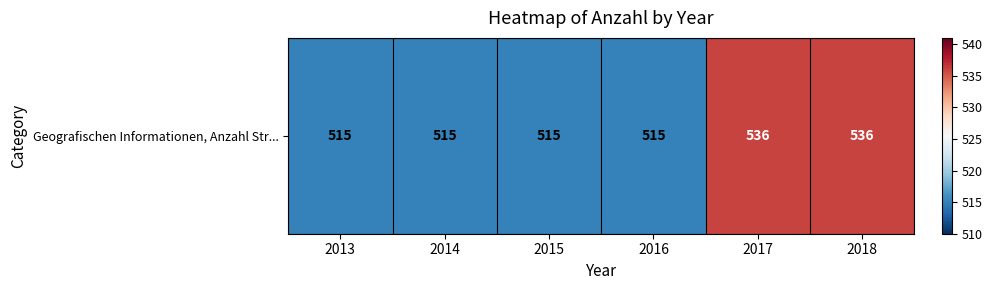

The value at 2015 is 515. True or false?

True